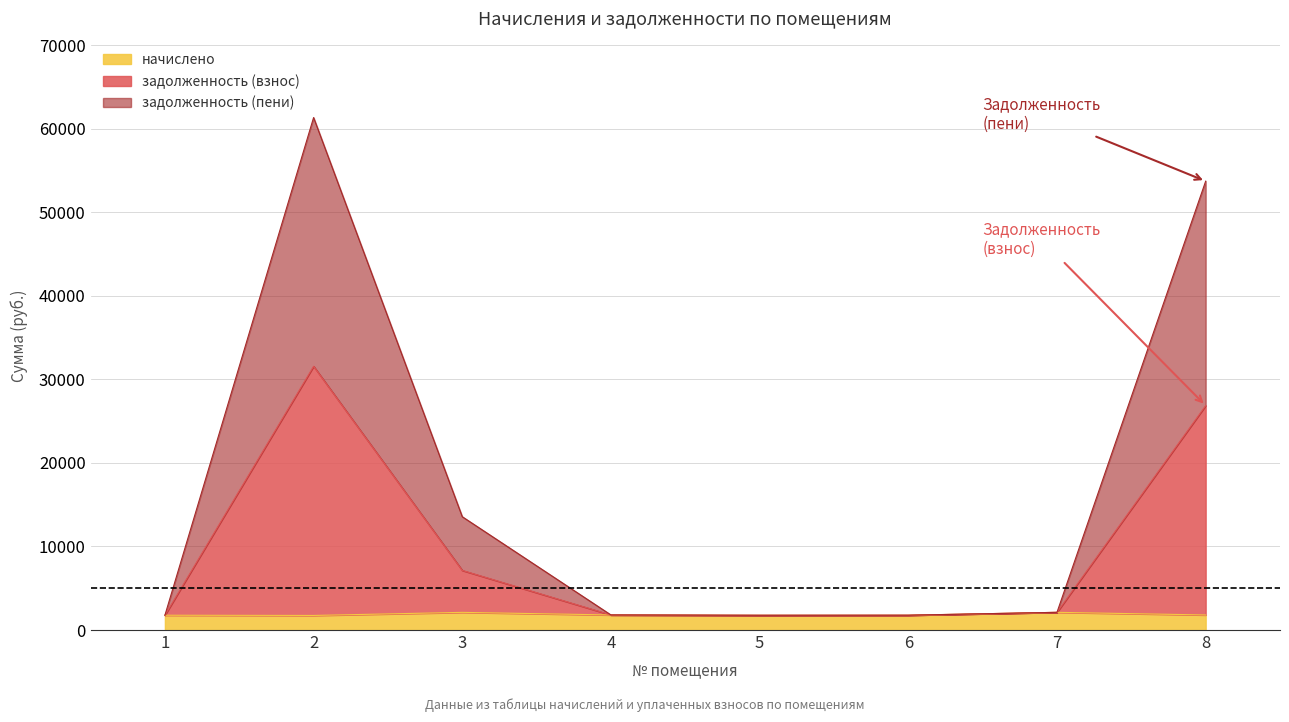

At which category does начислено reach its first local peak?

3